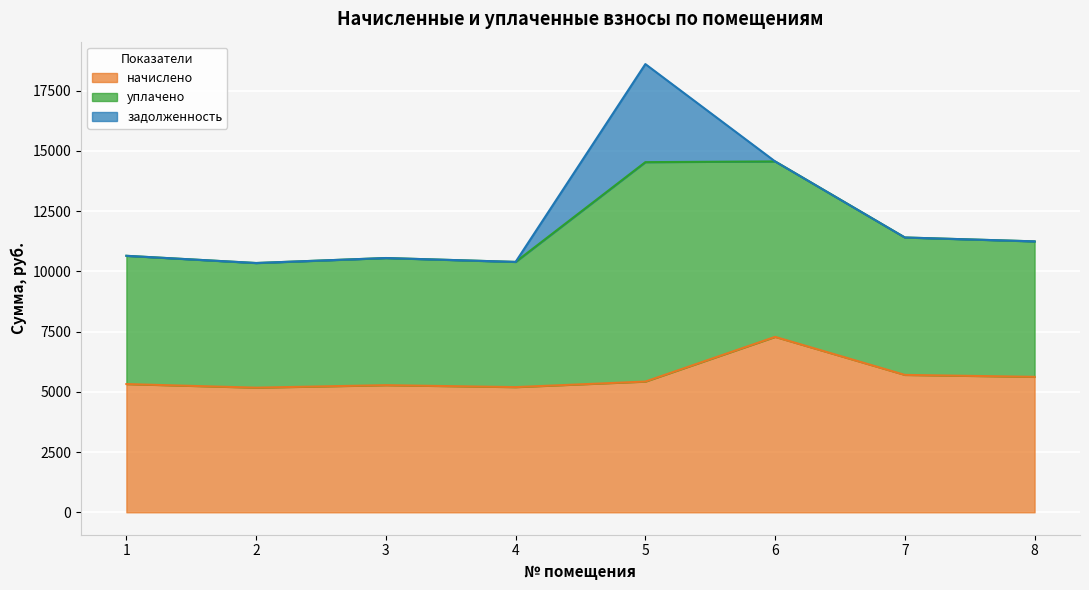

Where is the first local maximum for уплачено?

3